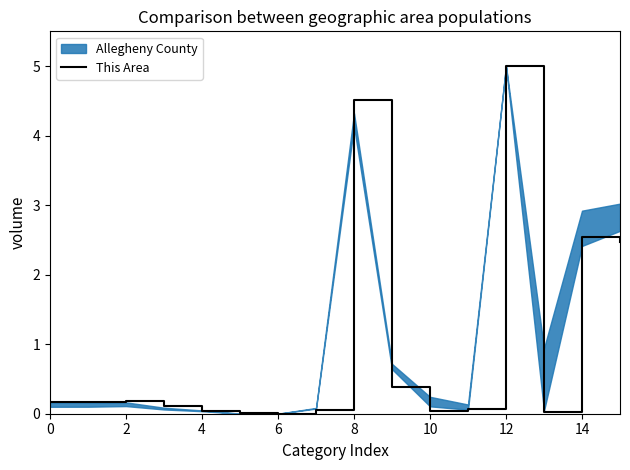

How many points are lower than both their immediate neighbors (excluding endpoints)?

3